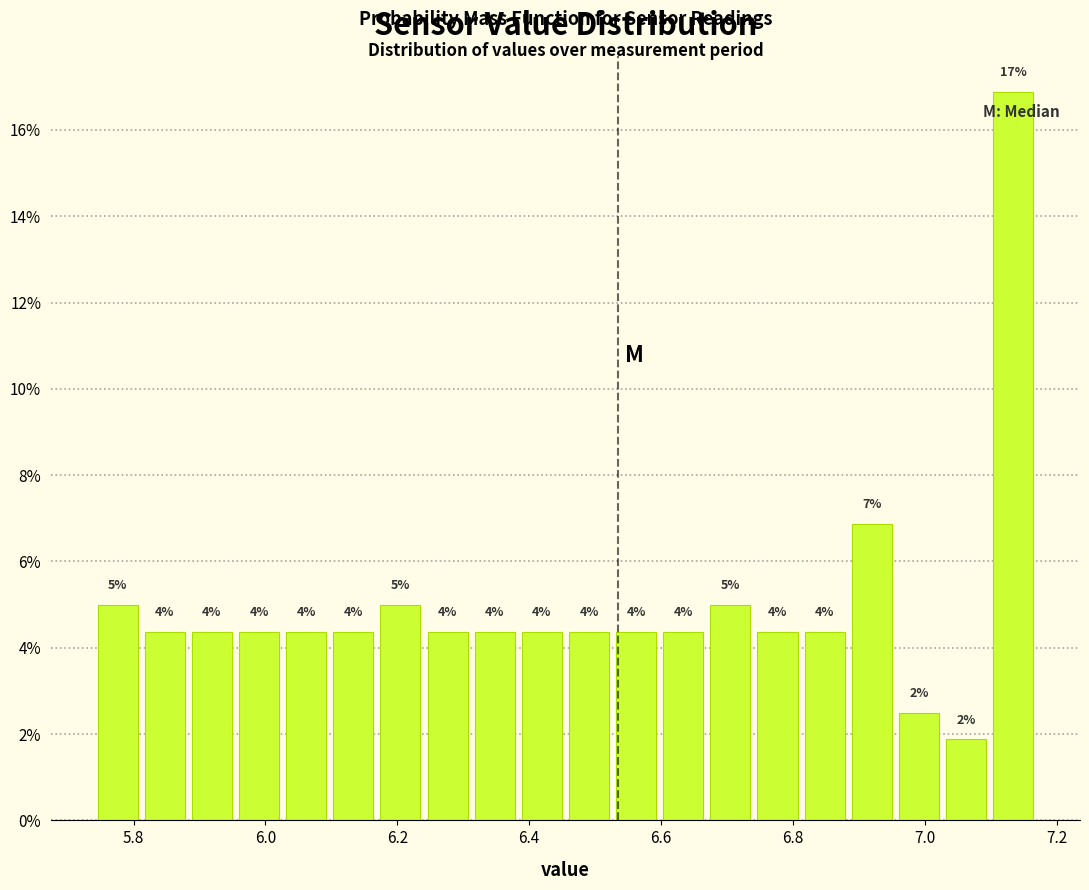

Read against the x-axis, roughly where is the centre of the tallest bar?

7.14